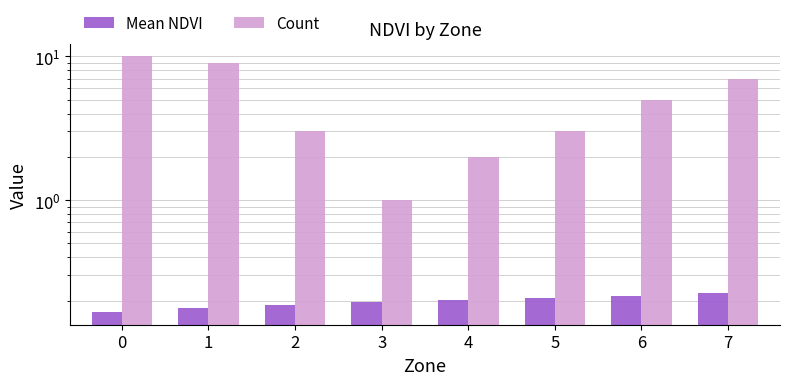

Reading left to right, extract all data points from this chart.

Mean NDVI: 0.2	0.2	0.2	0.2	0.2	0.2	0.2	0.2
Count: 10.0	9.0	3.0	1.0	2.0	3.0	5.0	7.0